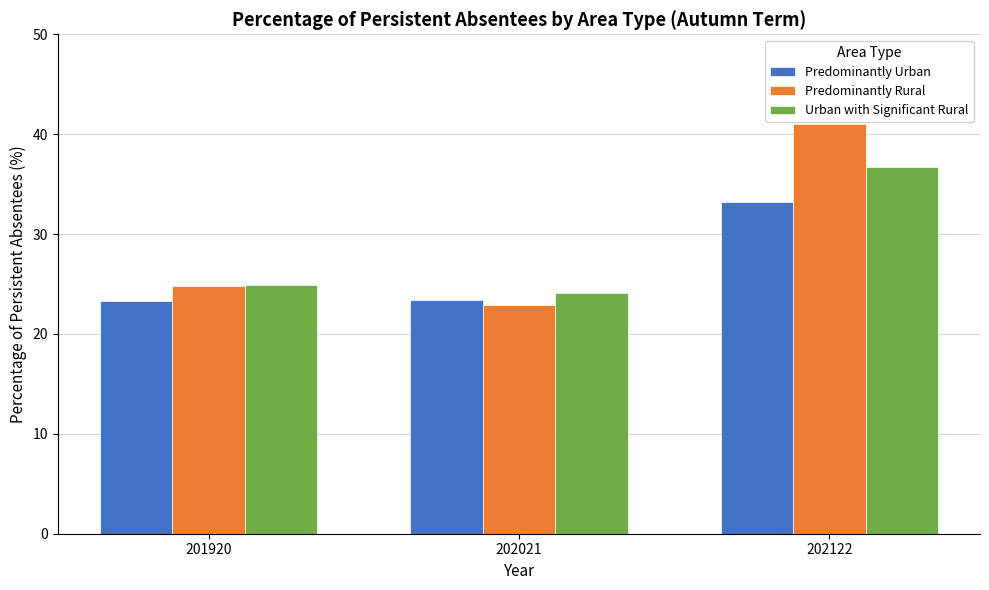

Where does the Predominantly Rural series first go above 24?

201920